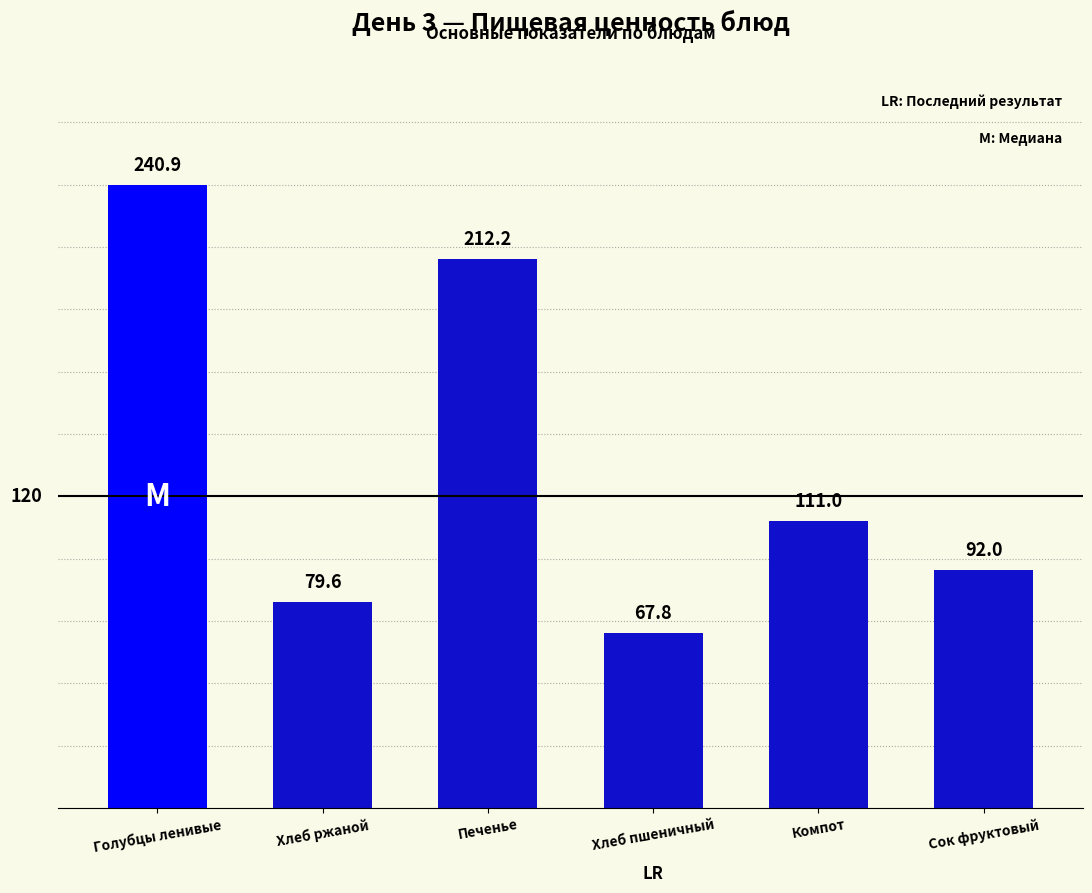

What is the maximum value shown in the chart?

240.9